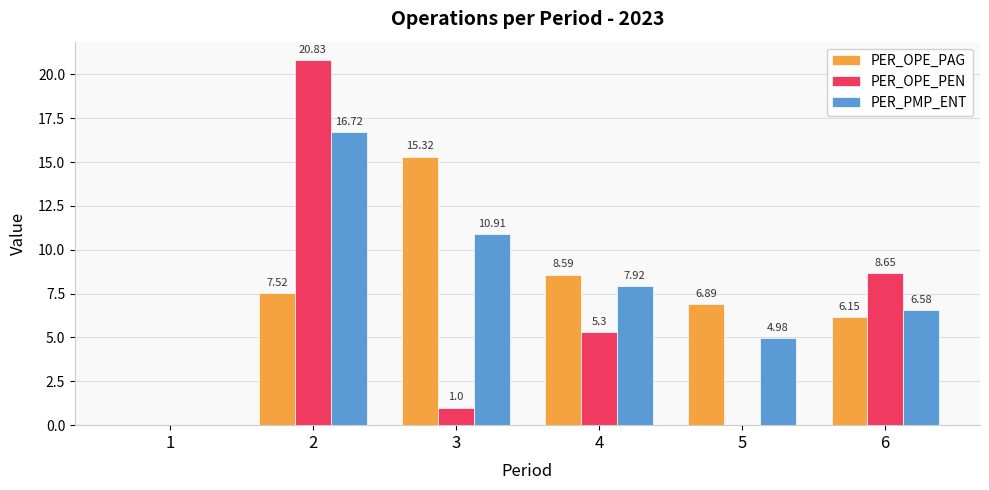

At which category is the sum across all series the highest?

2